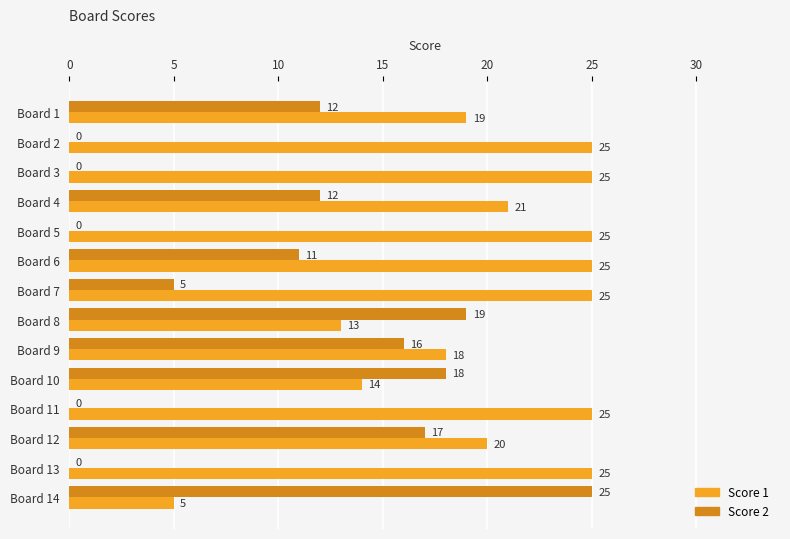

Which series has the widest spread of values?

Score 2